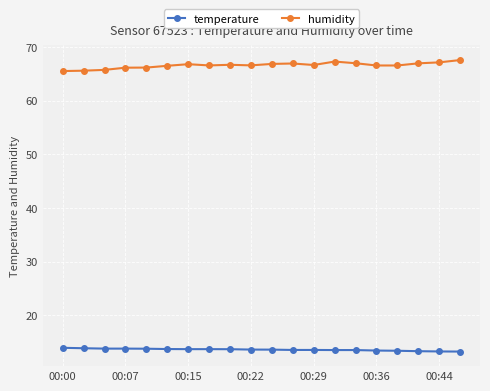

What is the average value of the temperature series?

13.6